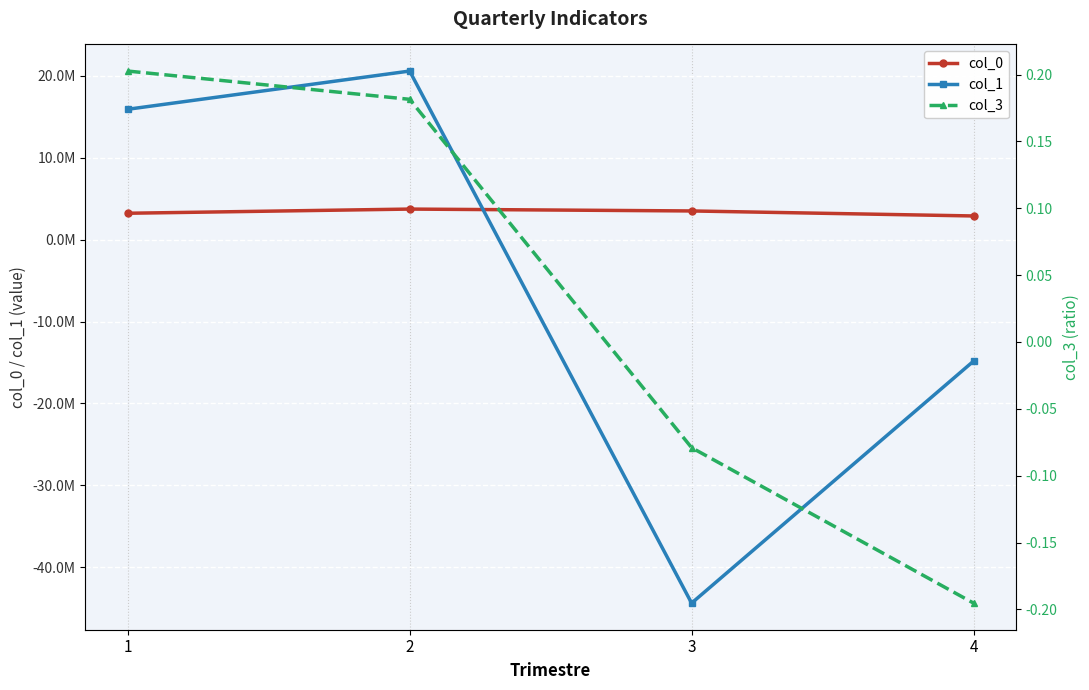

True or false: col_1 has a value of -23461490.9 at 4.

False